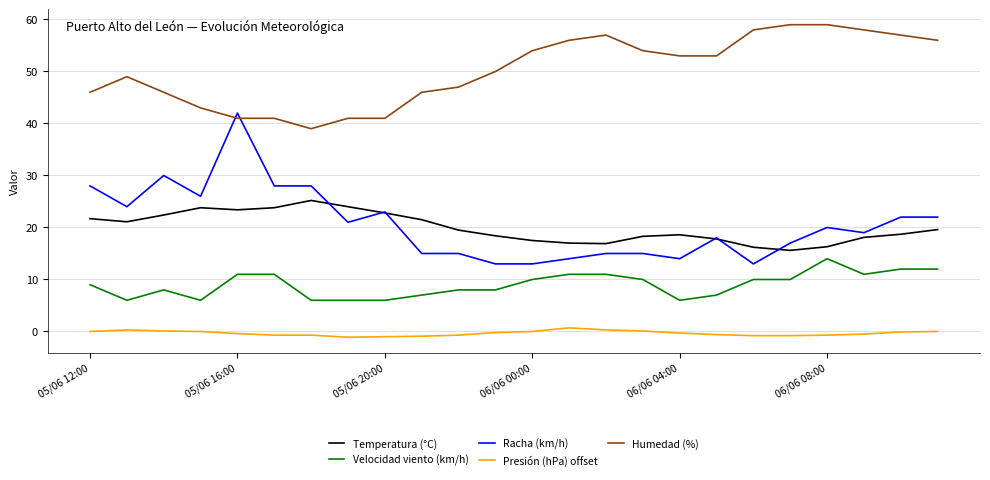

What is the greatest value displayed?

59.0